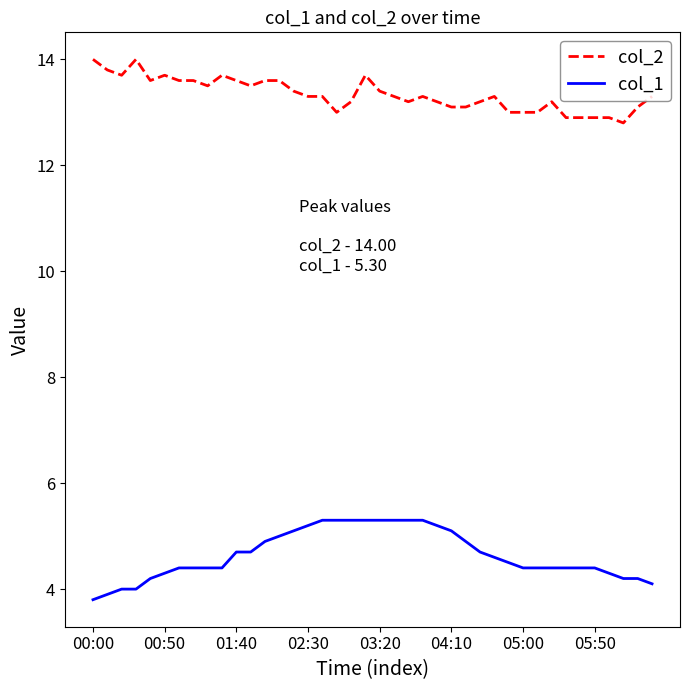

What is the difference between the maximum and minimum values in the col_1 series?

1.5